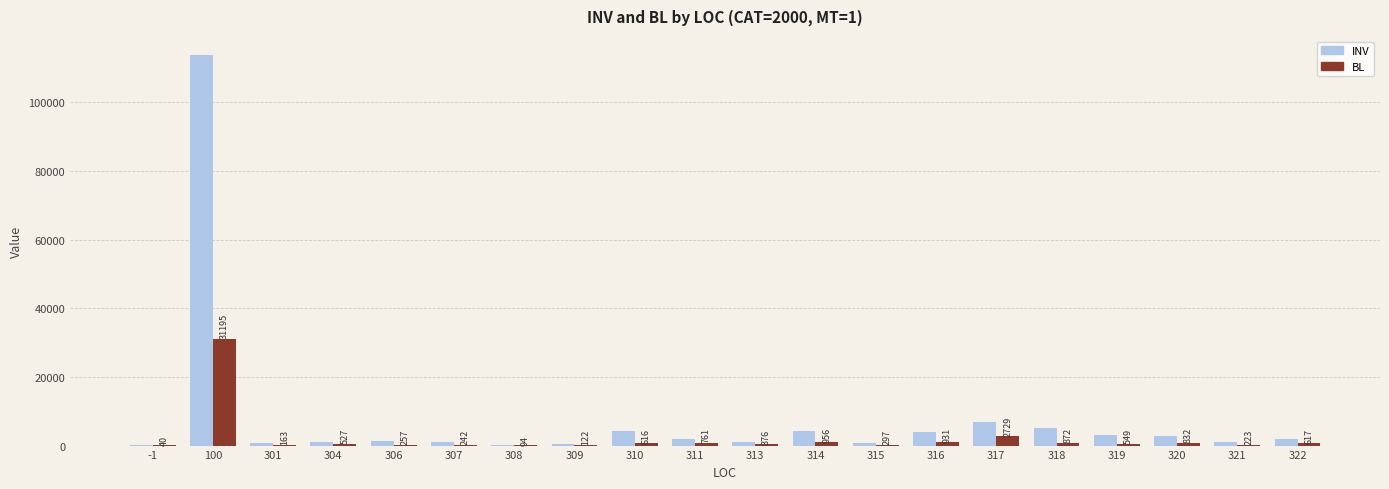

At which category is the sum across all series the highest?

100